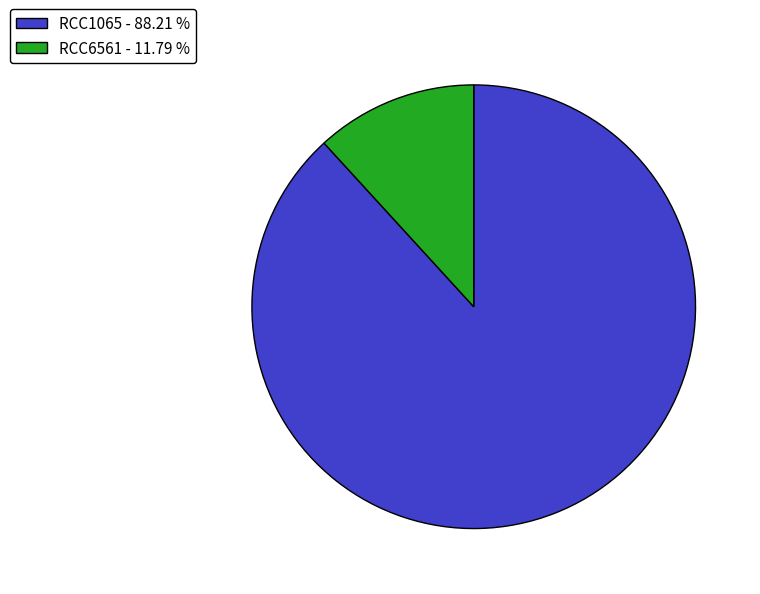

Do RCC6561 and RCC1065 together represent more than half of the pie?

Yes